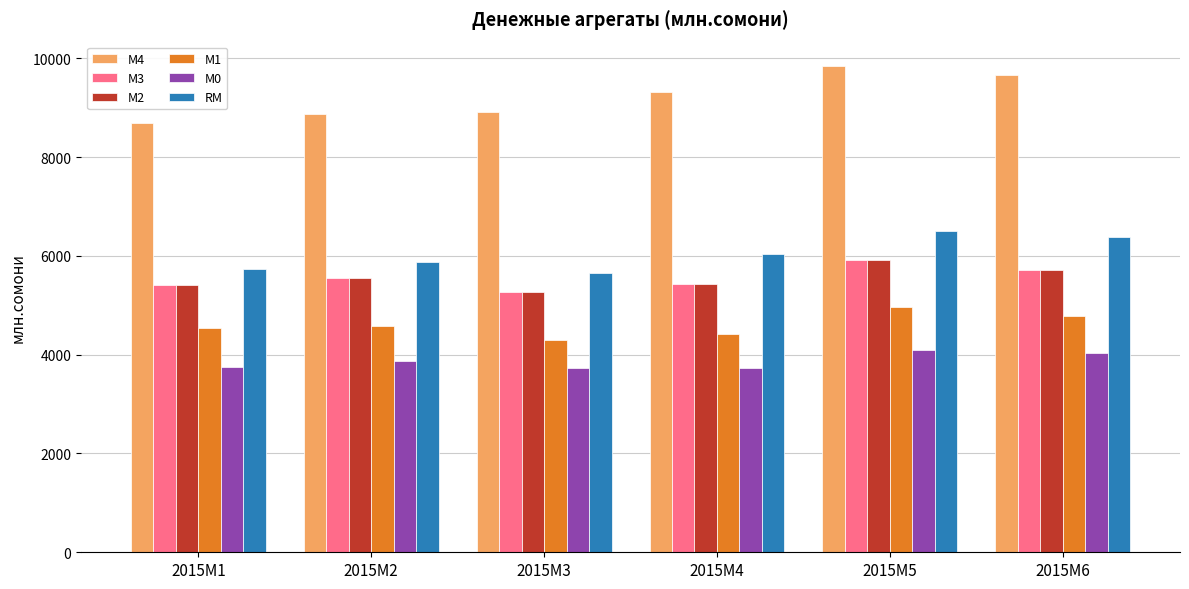

Where is М4 nearest to the value 9268?

2015M4